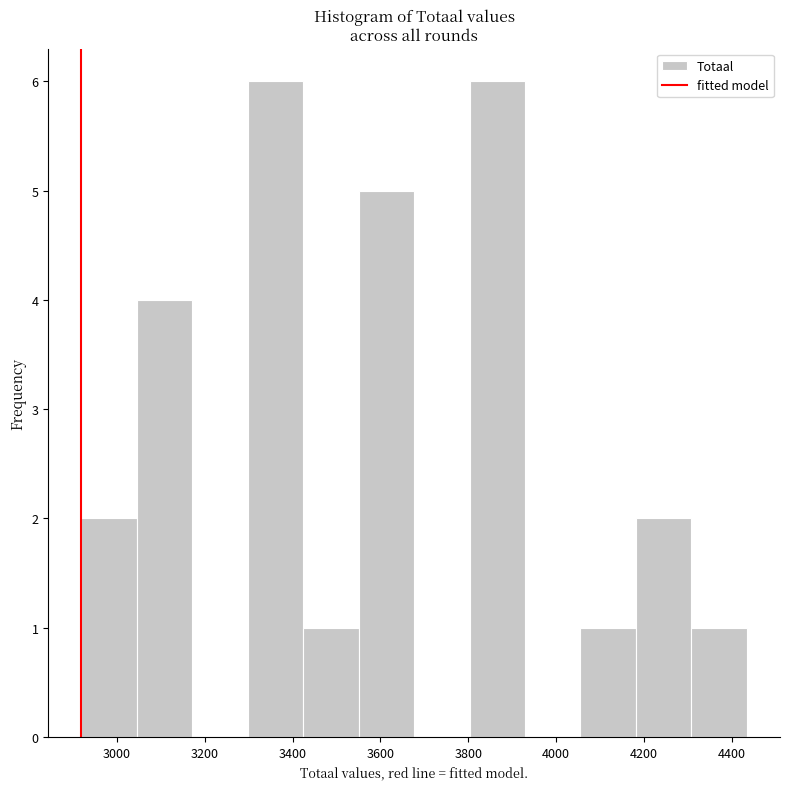

What is the height of the bar covering 3560 to 3680 on the x-axis? Neither the bar edges nor the heights are printed on the chart, so give them approximately, as read against the axes.

5